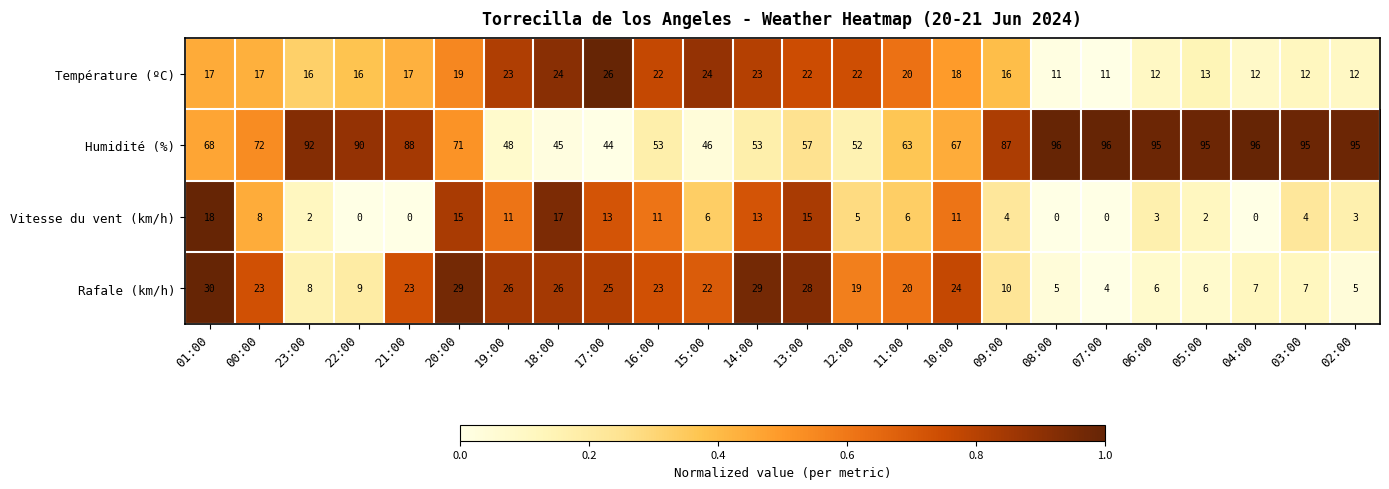

The value of Vitesse du vent (km/h) at 10:00 is 11. True or false?

True